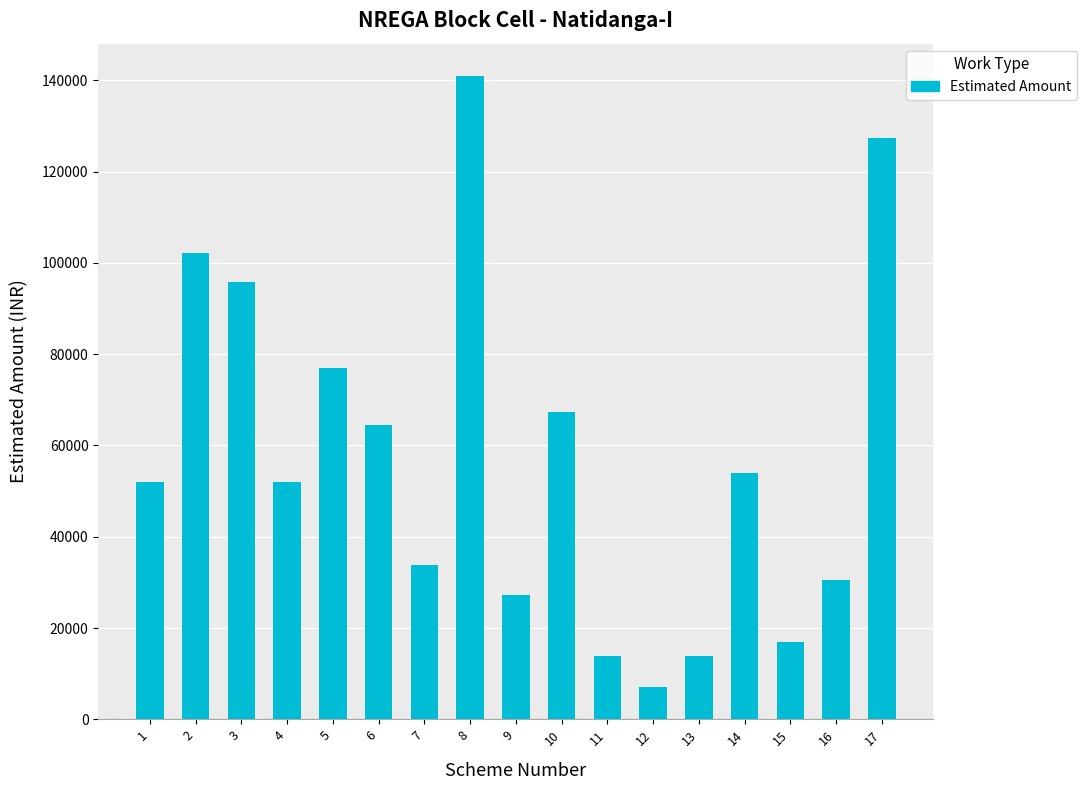

The chart shows a value of 11408 at 7. True or false?

False